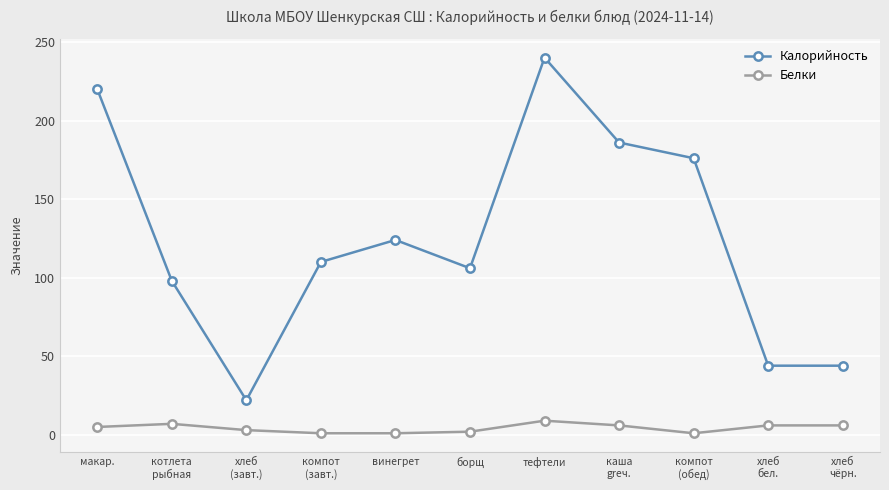

True or false: Калорийность has more than 2 points higher than both neighbors.

False